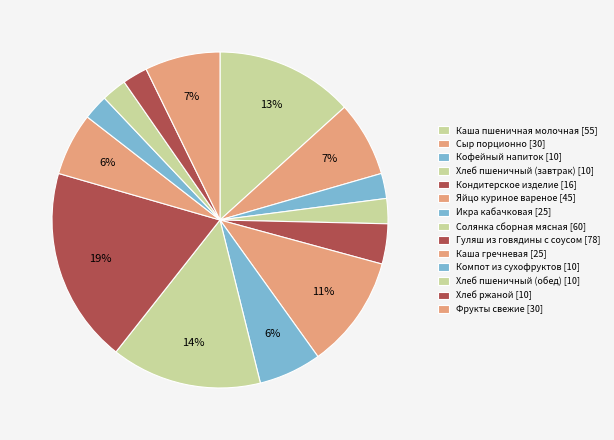

Approximately how many times larger is the value at Каша пшеничная молочная compared to Сыр порционно?

1.8